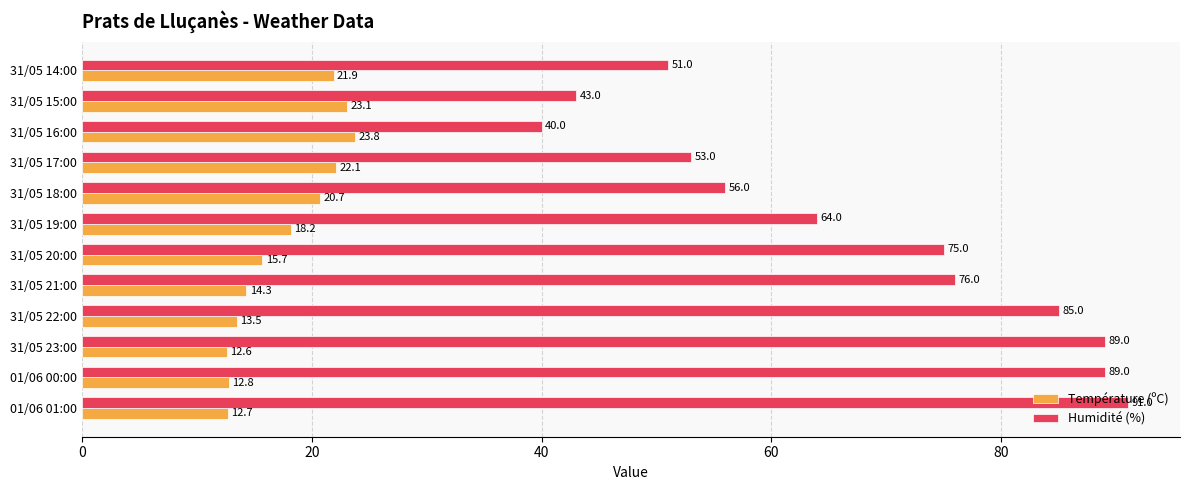

Between 31/05 22:00 and 31/05 16:00, which series saw the biggest shift?

Humidité (%)